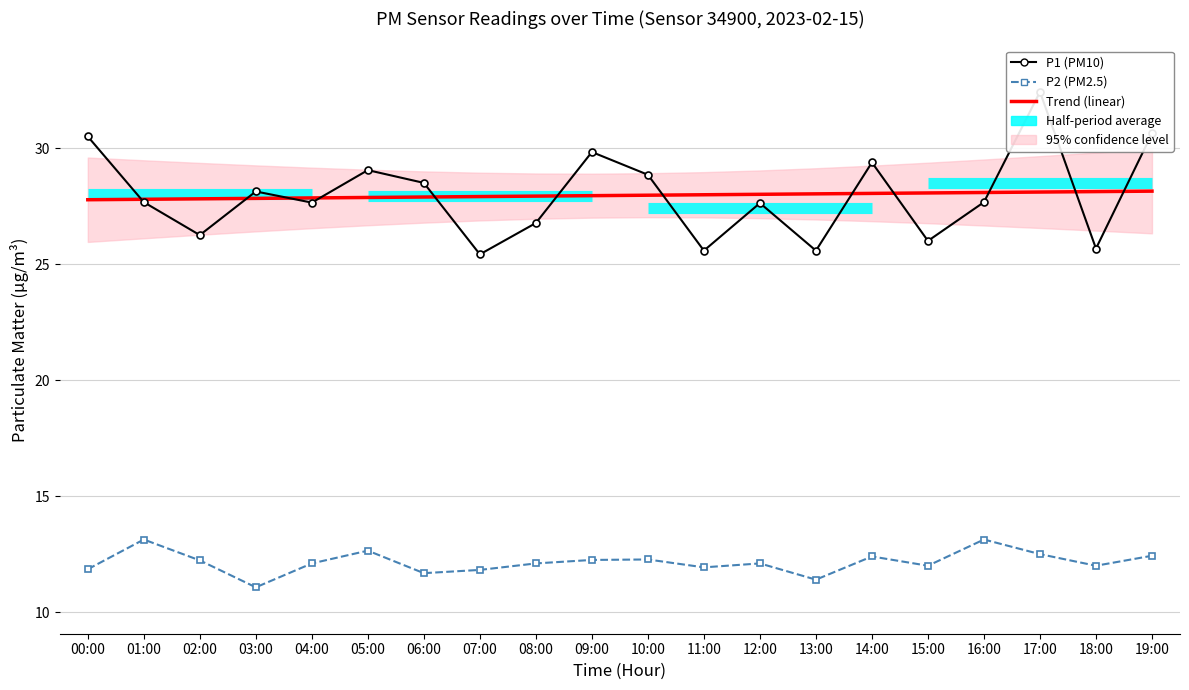

True or false: P1 has a value of 51.4 at 17:00.

False